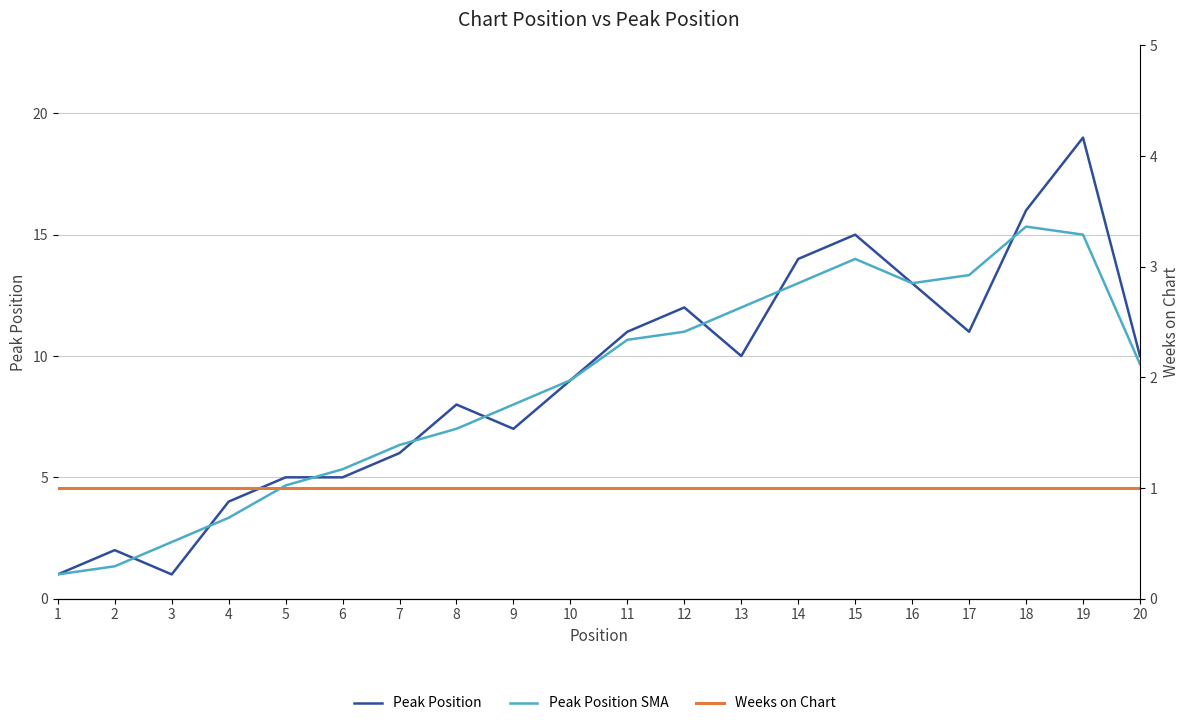

At which category is the sum across all series the highest?

19